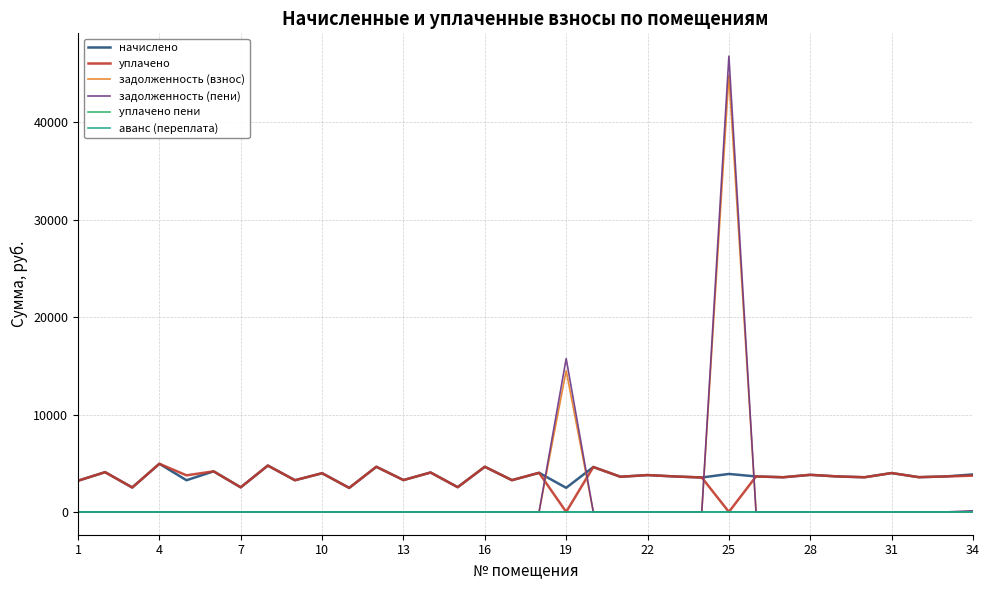

How many intersections are there between начислено and задолженность (пени)?

4